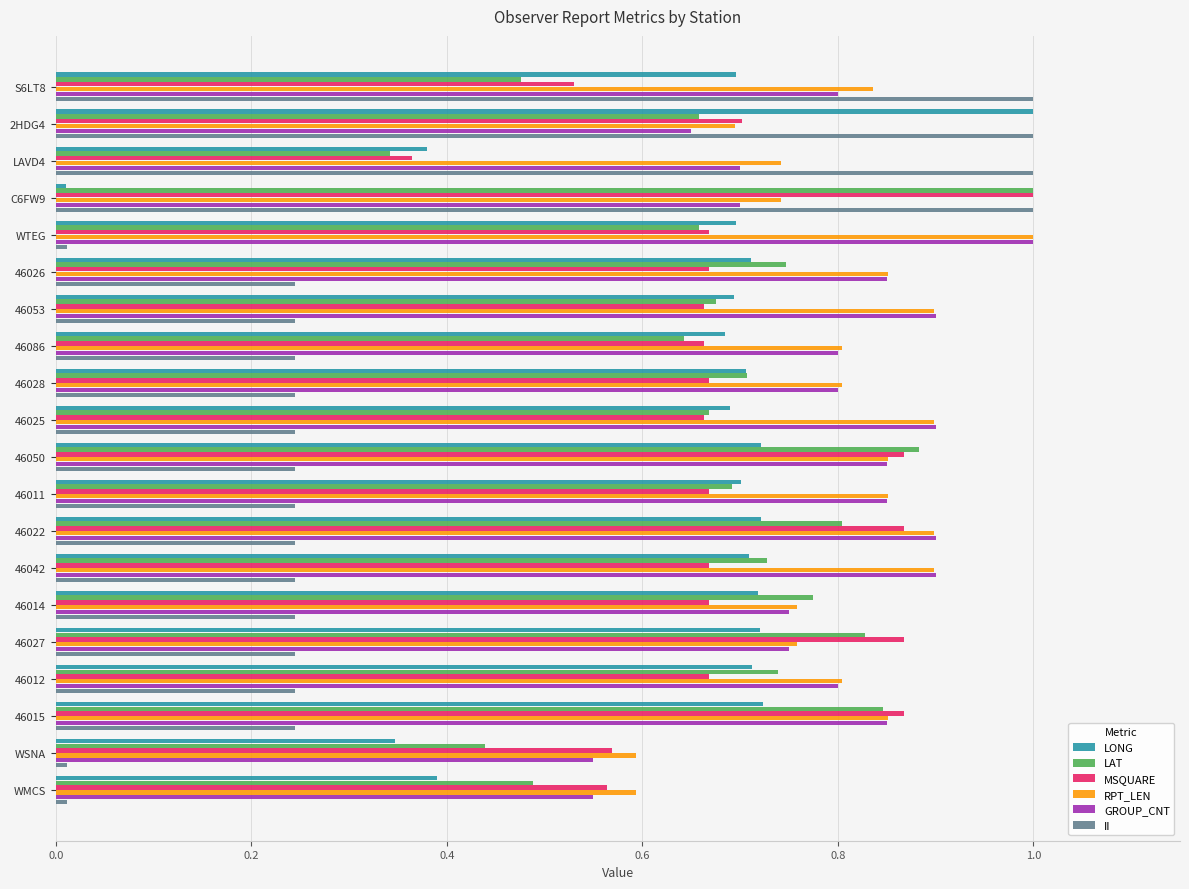

Between 46011 and WMCS, which series saw the biggest shift?

LONG